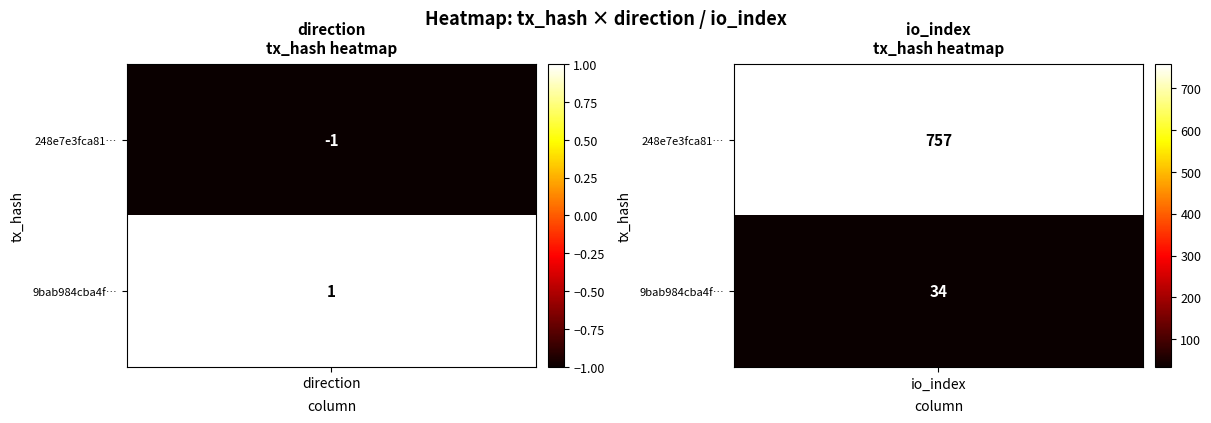

At how many categories does at least one series exceed 118?

1